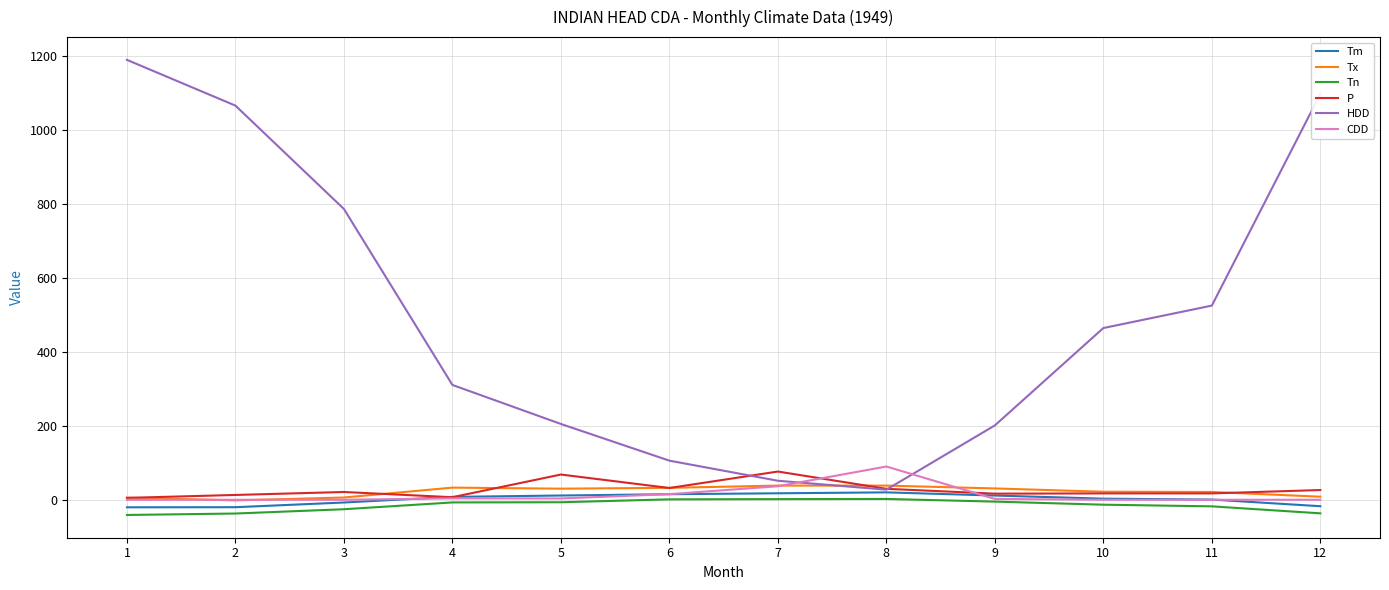

What is the maximum value shown in the chart?

1189.2